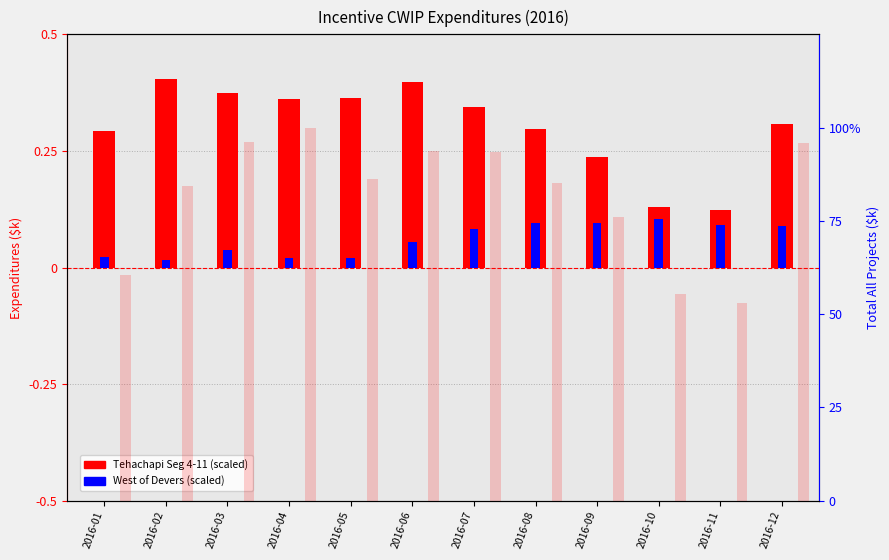

At which category is the sum across all series the highest?

2016-04